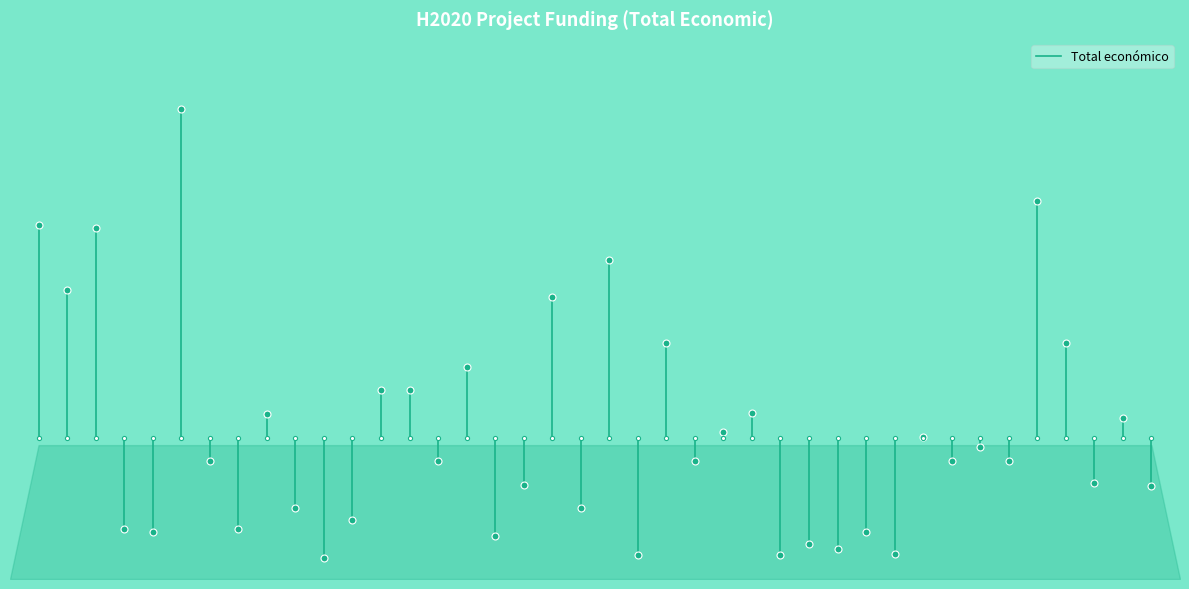

The chart shows a value of 20819224 at 0. True or false?

False